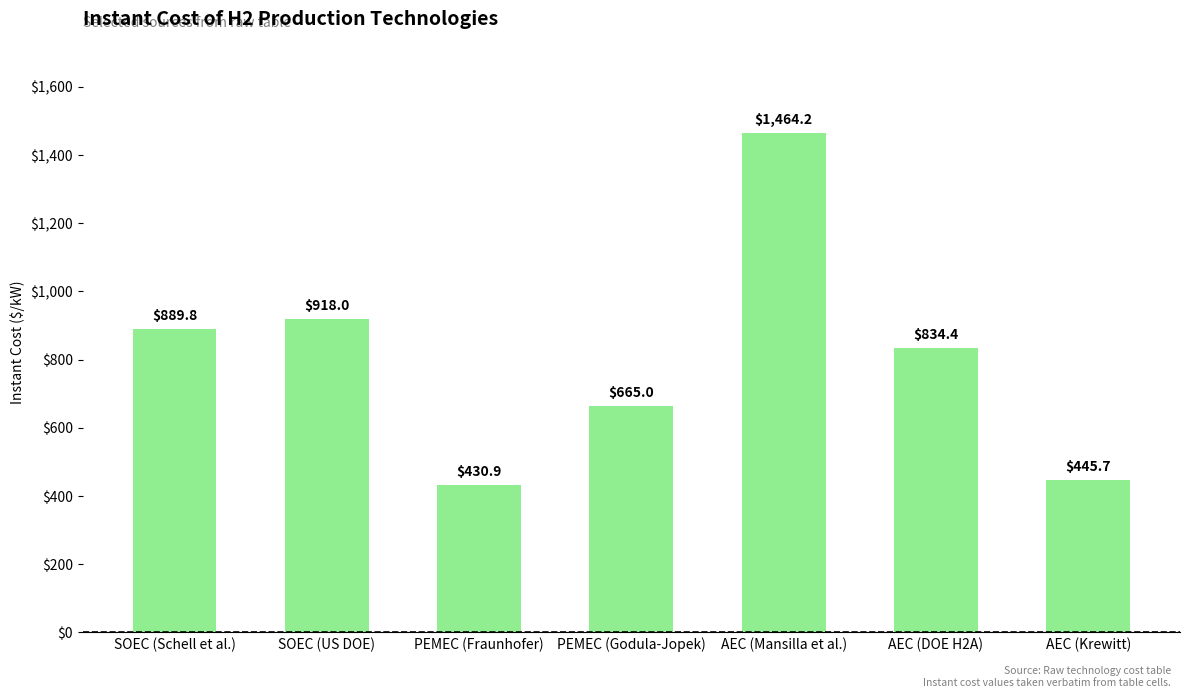

Where does the data first go above 834?

SOEC (Schell et al.)